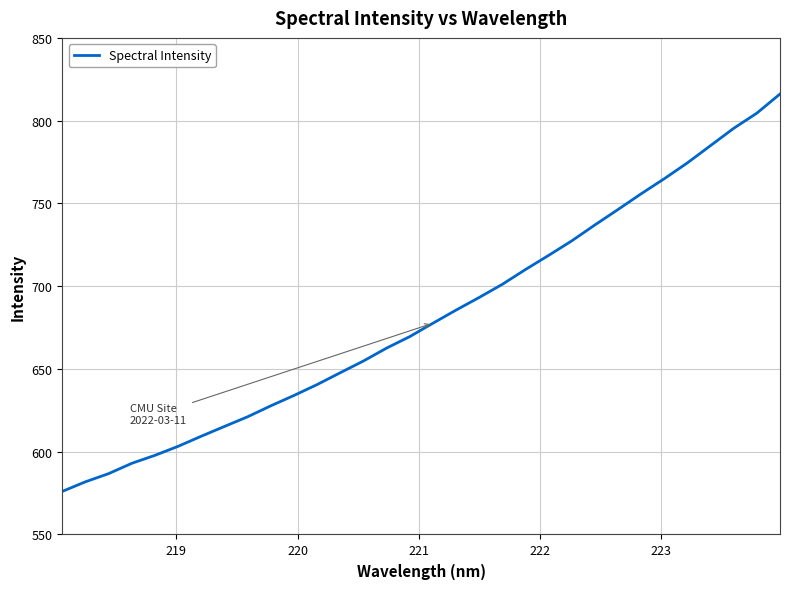

Reading left to right, transcribe all the data shown in this chart.

576.0	581.8	586.8	593.0	597.8	603.3	609.4	615.3	621.1	627.7	634.0	640.6	647.7	654.8	662.6	669.6	677.6	685.6	693.2	701.2	710.1	718.6	727.4	737.0	746.4	755.9	765.0	774.5	785.0	795.4	804.6	816.1